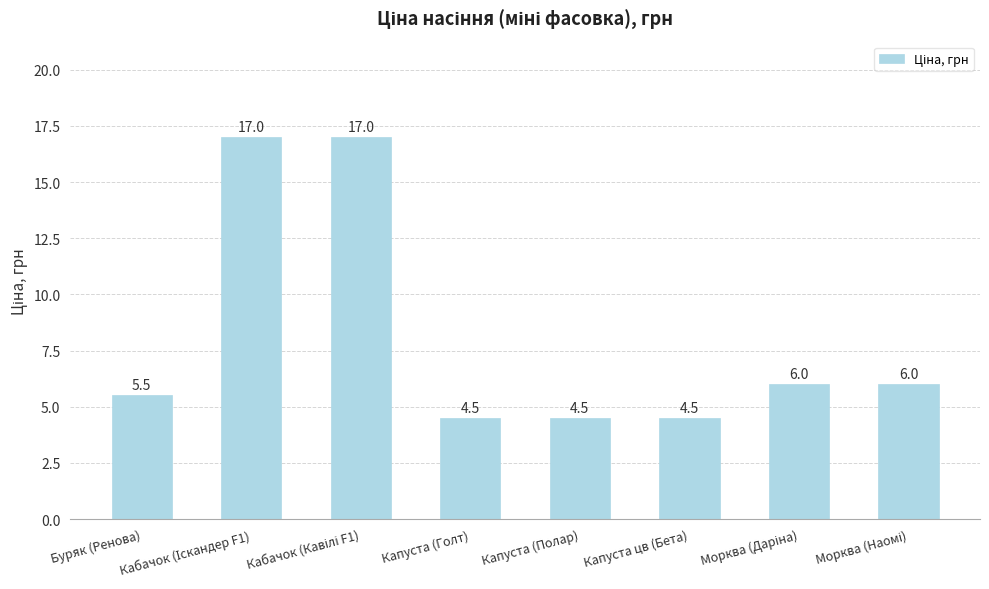

What value does the data have at Капуста (Голт)?

4.5